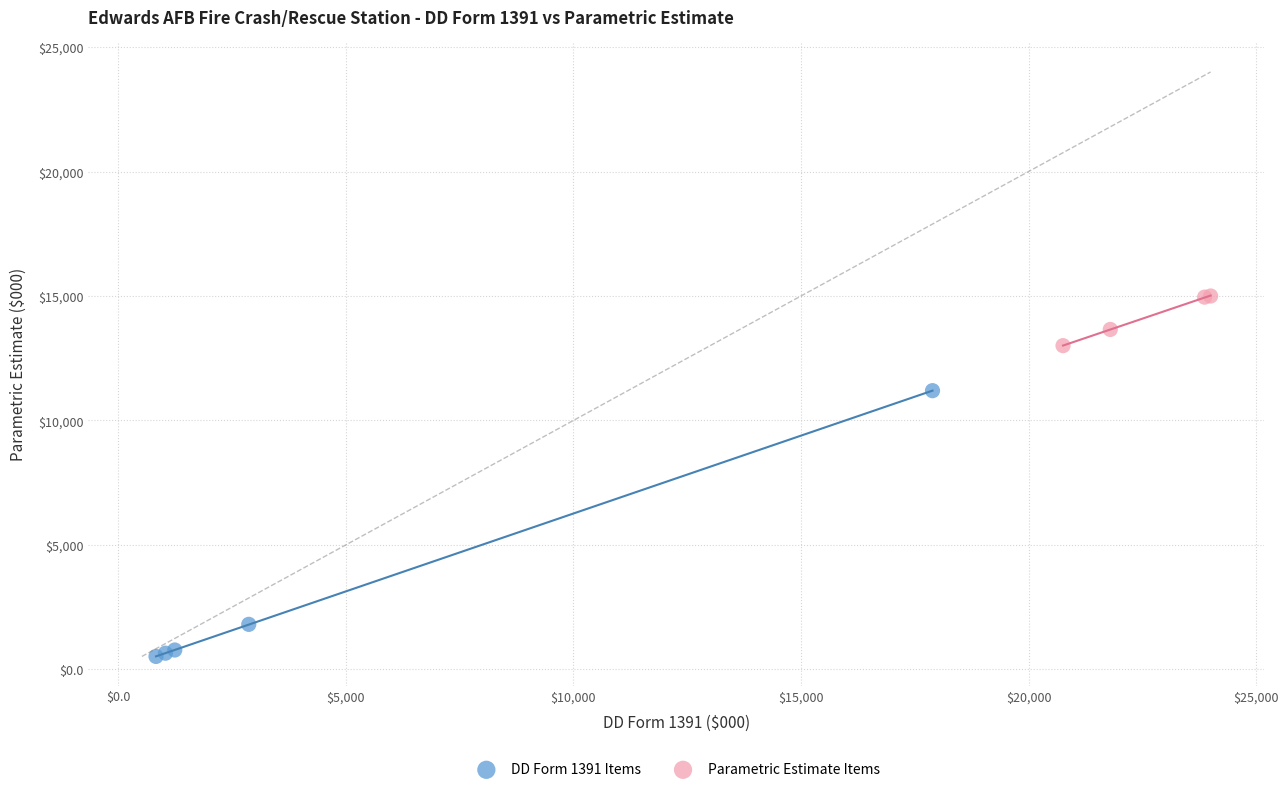

Which series has the largest Y range (max minus min)?

DD Form 1391 Items